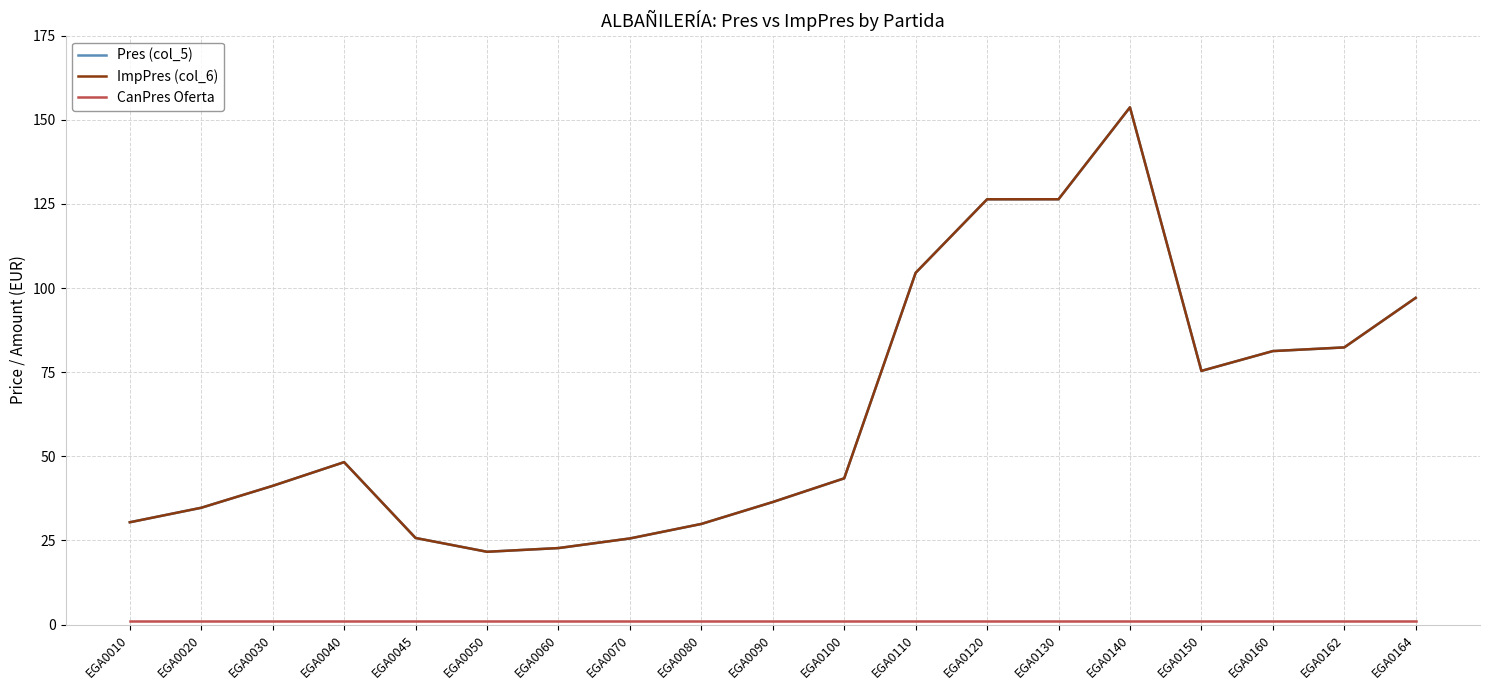

Does the chart have visible grid lines?

Yes